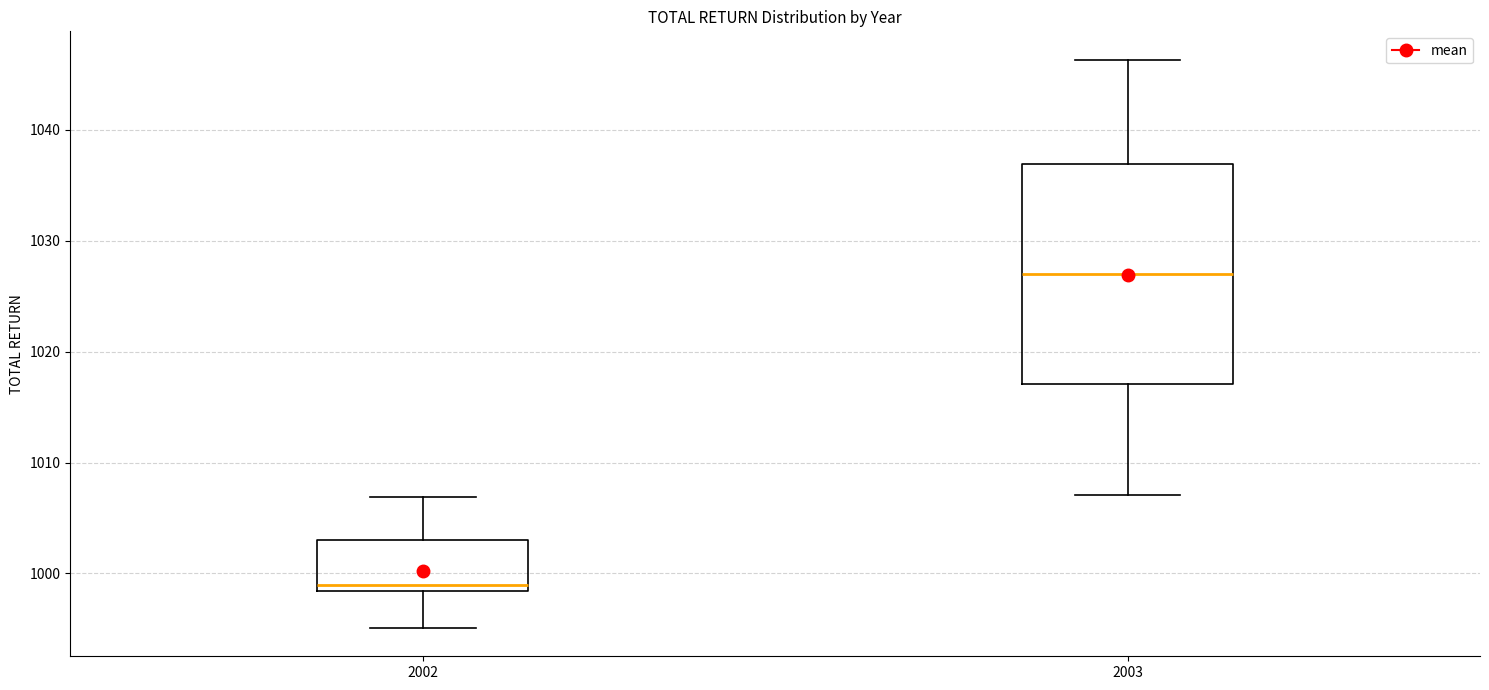

Where does the median line of the box at x = 2003 sit on the y-axis? The values are not printed on the chart, so give them approximately, as read against the axis.

1027